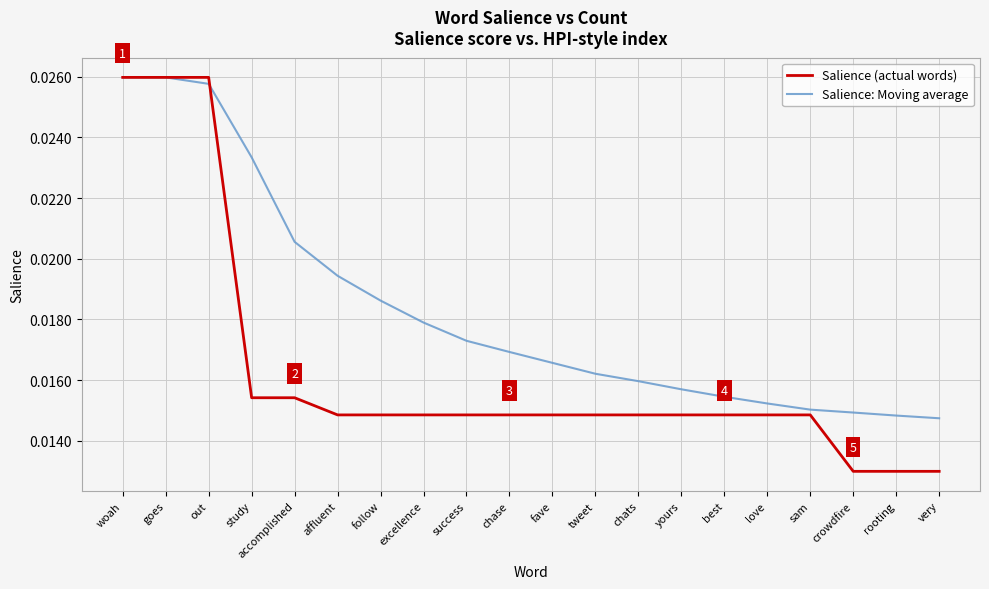

Between success and sam, which series saw the biggest shift?

Salience: Moving average